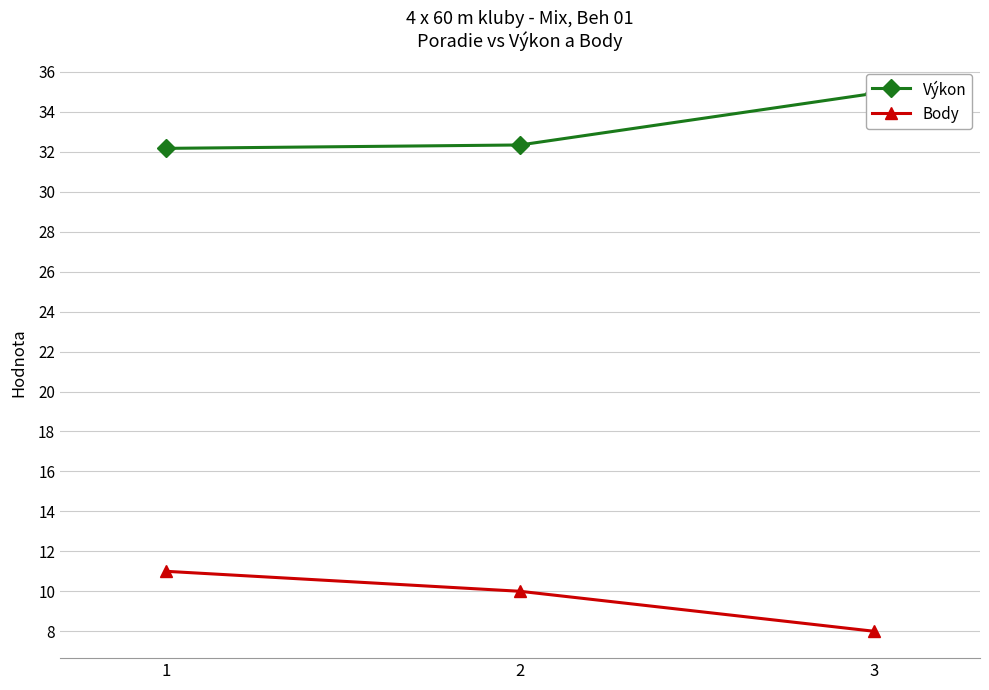

At which label does Výkon reach its minimum?

1